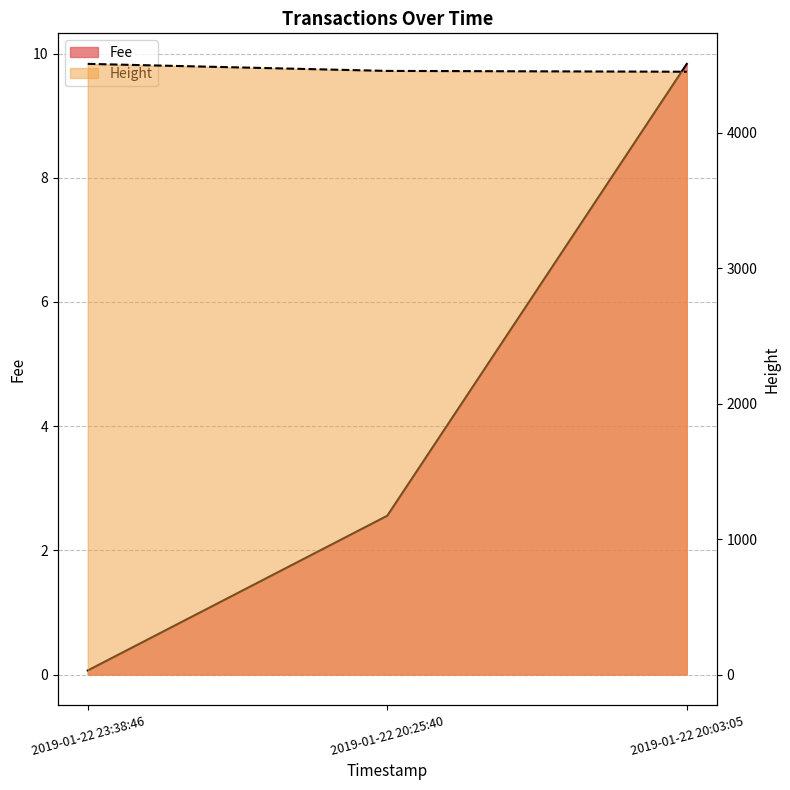

At 2019-01-22 23:38:46, list the series in order from largest to smallest.

Height, Fee